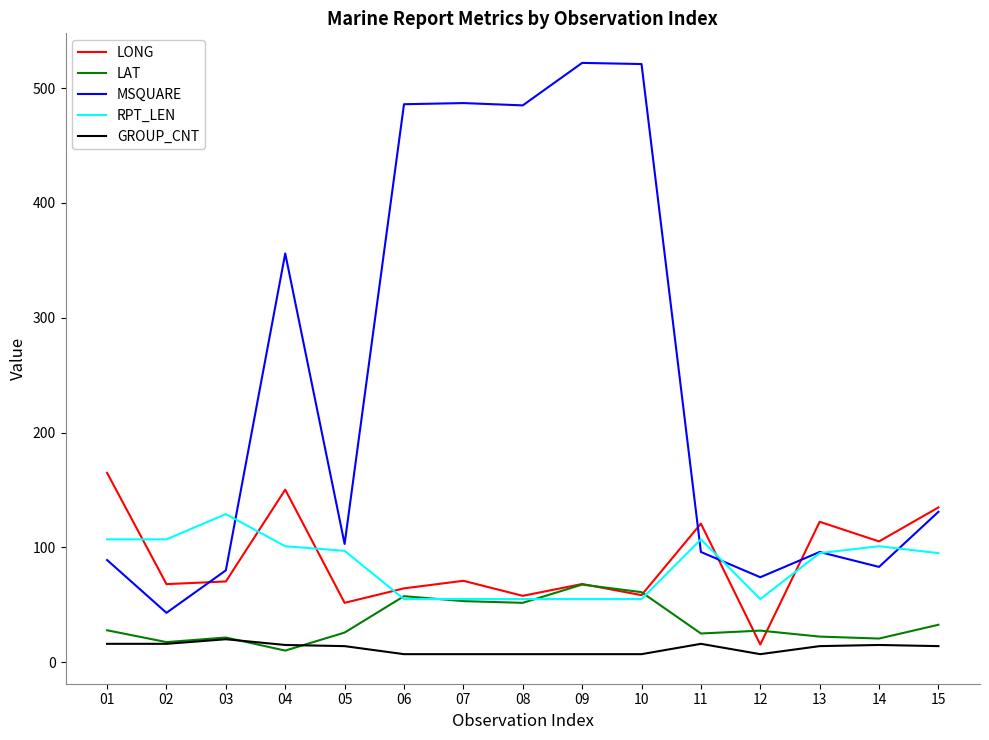

What are all the series names shown in the legend?

LONG, LAT, MSQUARE, RPT_LEN, GROUP_CNT